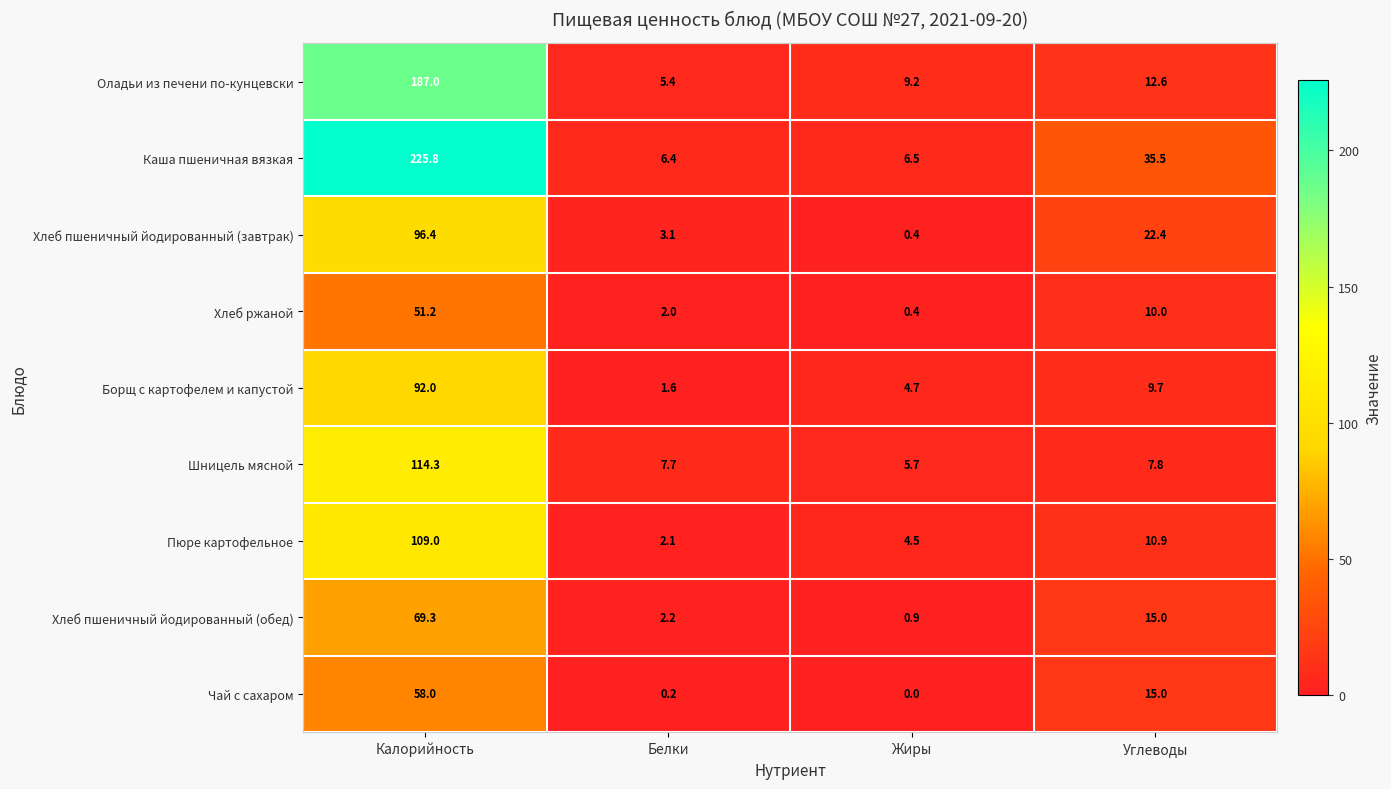

Which label corresponds to the smallest value in the chart?

Жиры